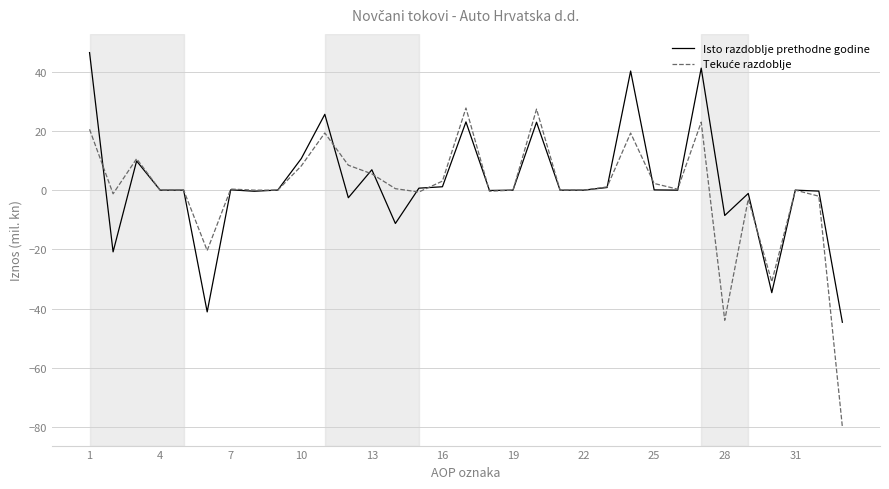

What is the smallest value displayed?

-79.9